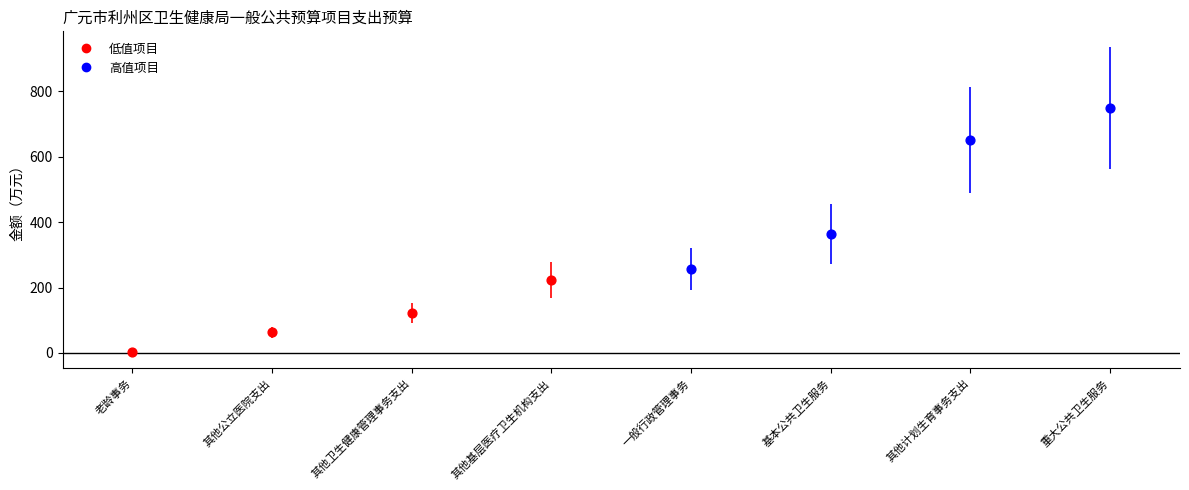

Which has a higher value, 其他计划生育事务支出 or 基本公共卫生服务?

其他计划生育事务支出